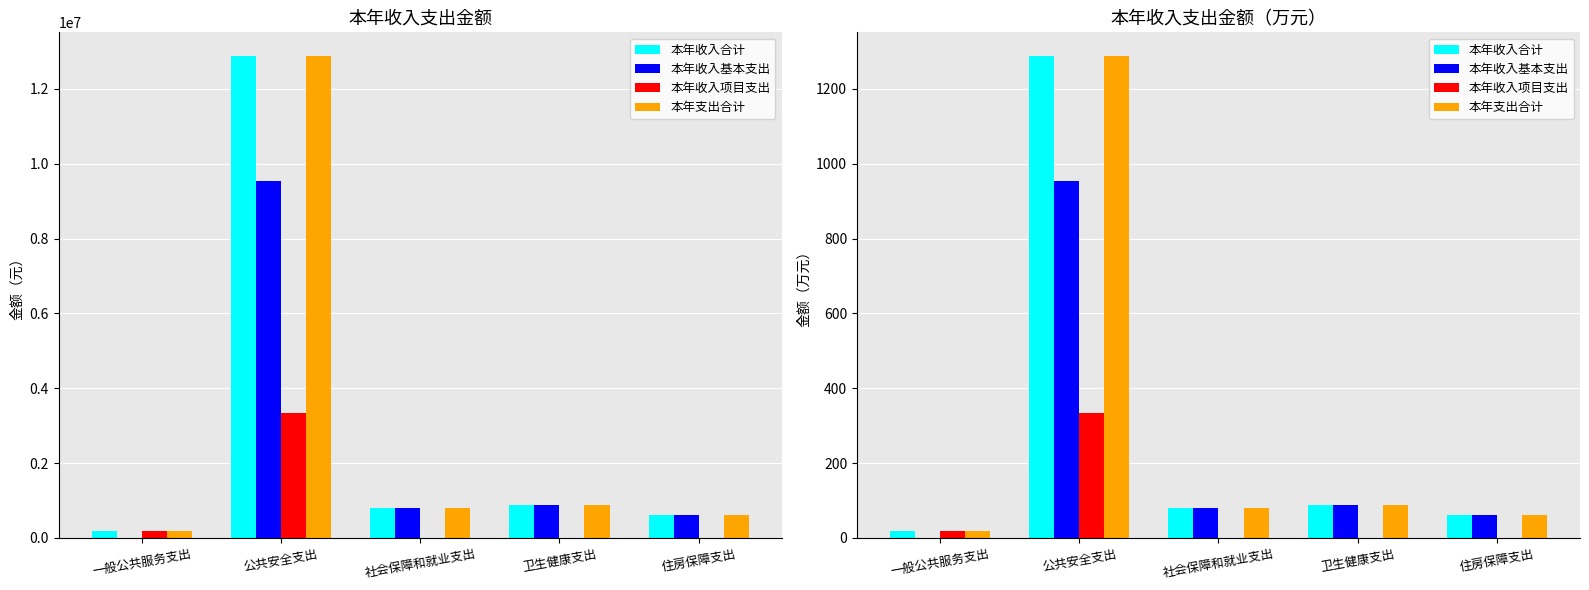

True or false: 本年收入项目支出 has a value of 33.8 at 一般公共服务支出.

False